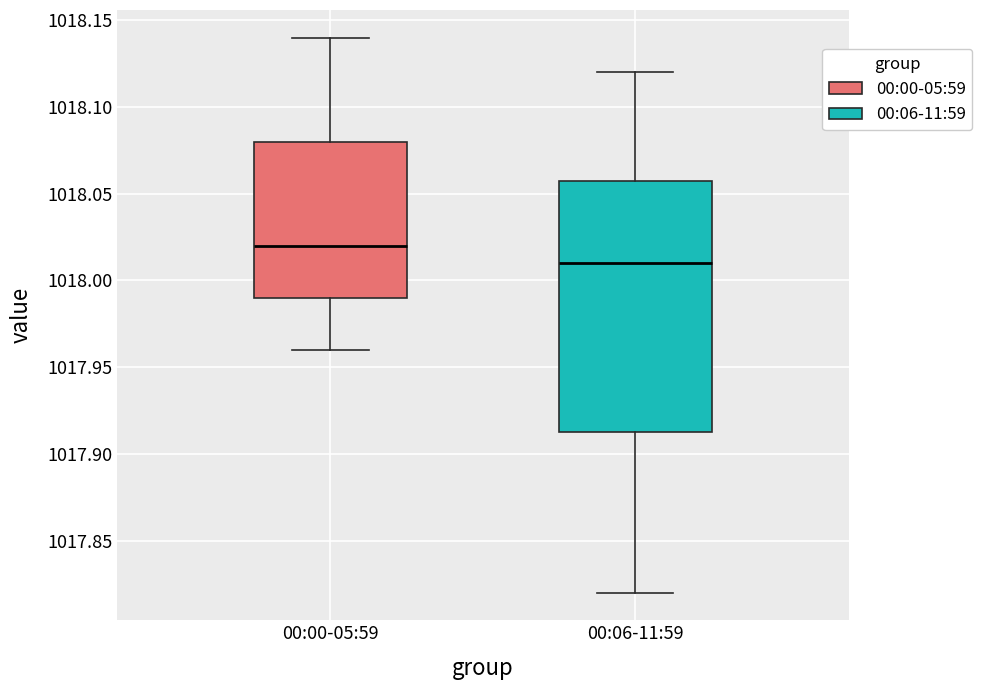

Comparing the boxes themselves (not the whiskers), which one is the tallest?

00:06-11:59